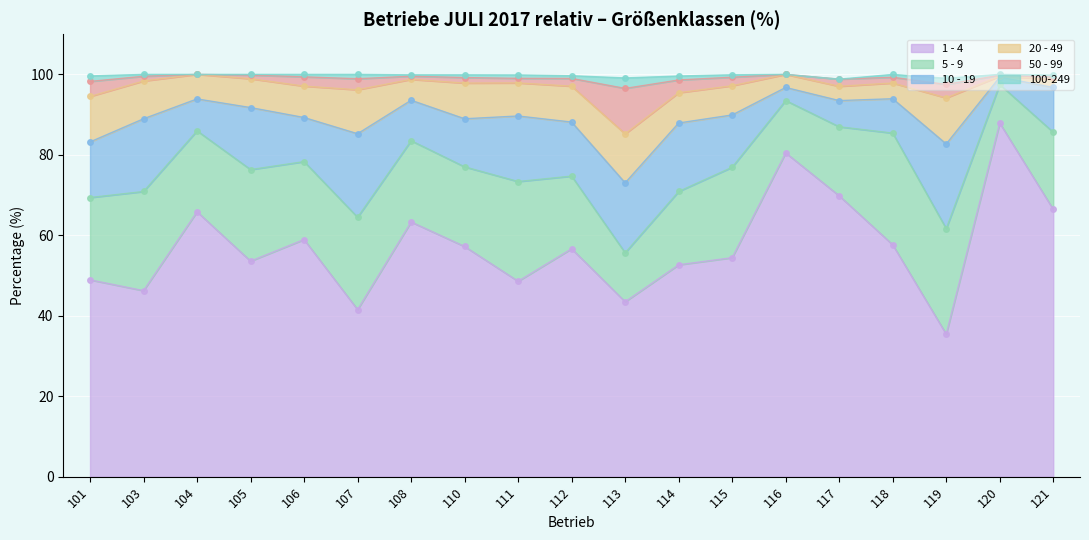

How many positive values does the 100-249 series have?

16